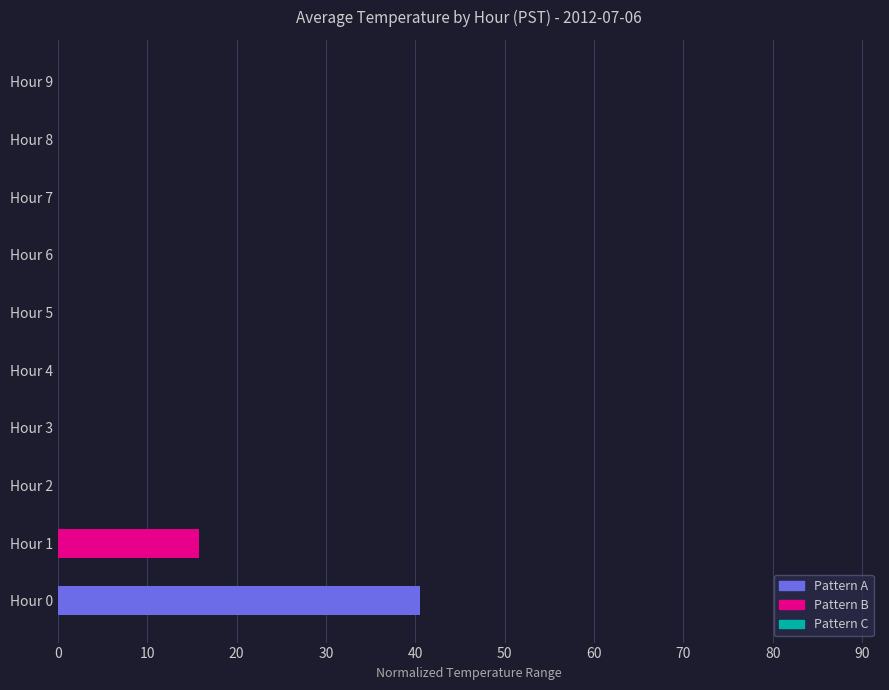

How many distinct data groups are displayed?

1